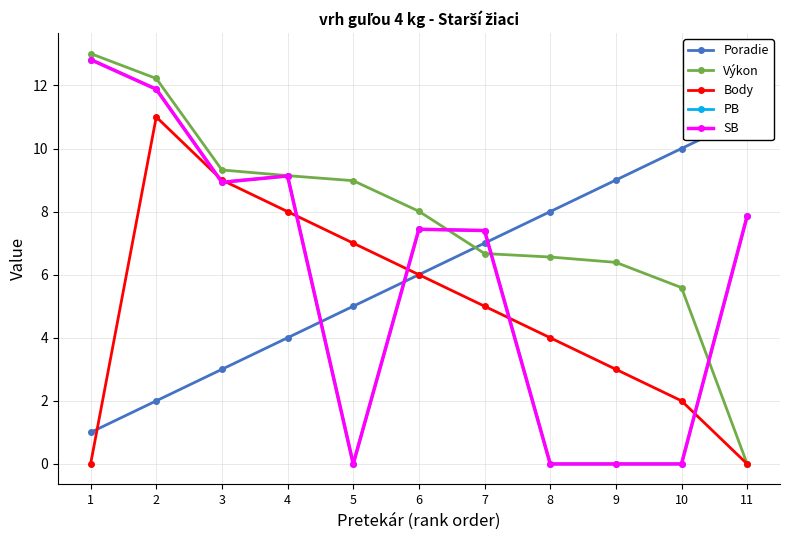

What is the average value of the Výkon series?

7.8